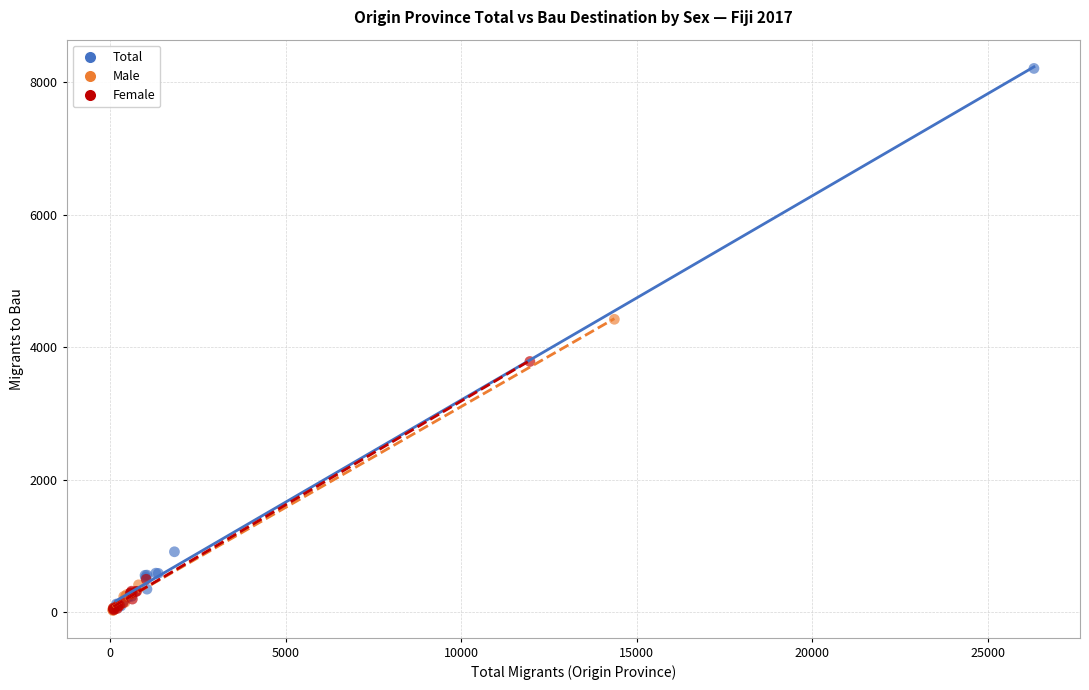

What are all the series names shown in the legend?

Total, Male, Female